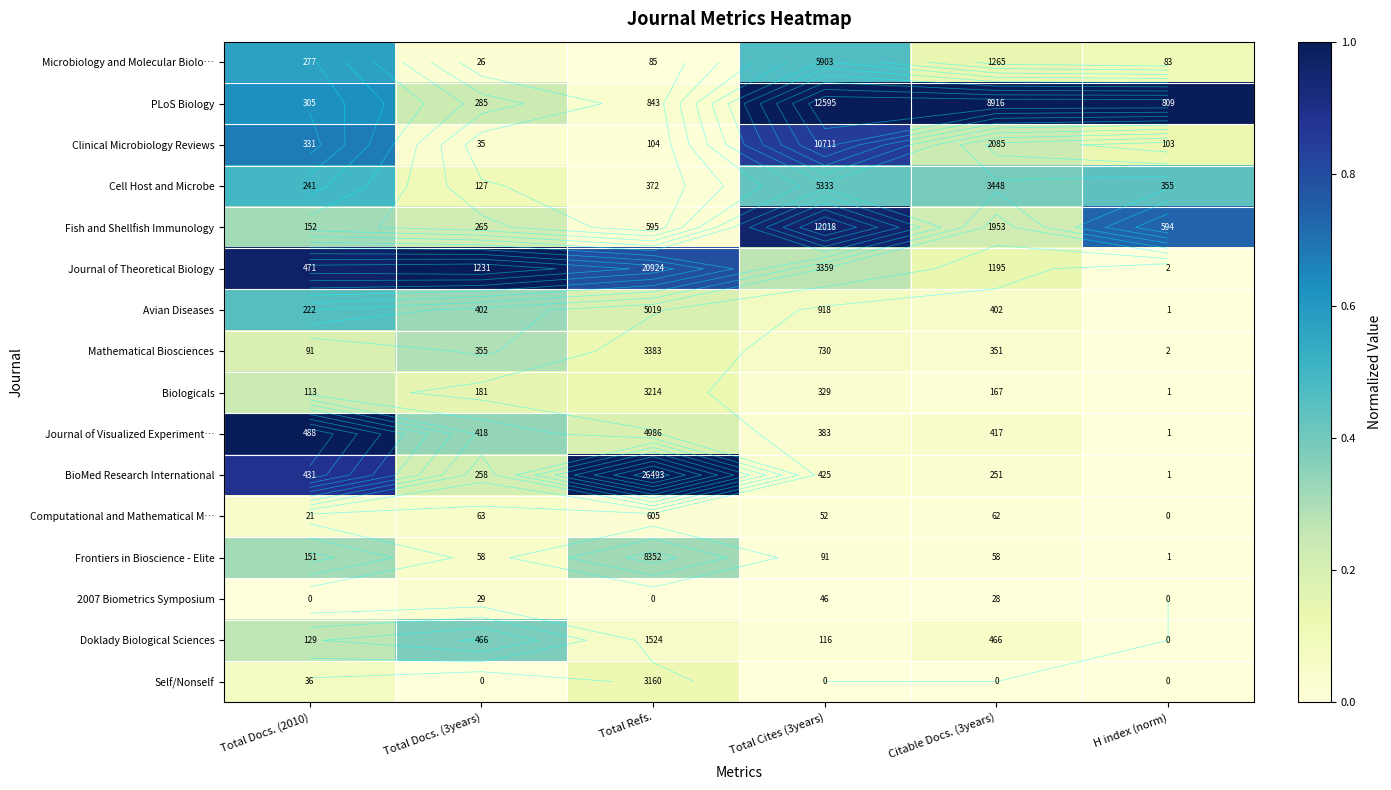

Where is Mathematical Biosciences nearest to the value 0?

H index (norm)